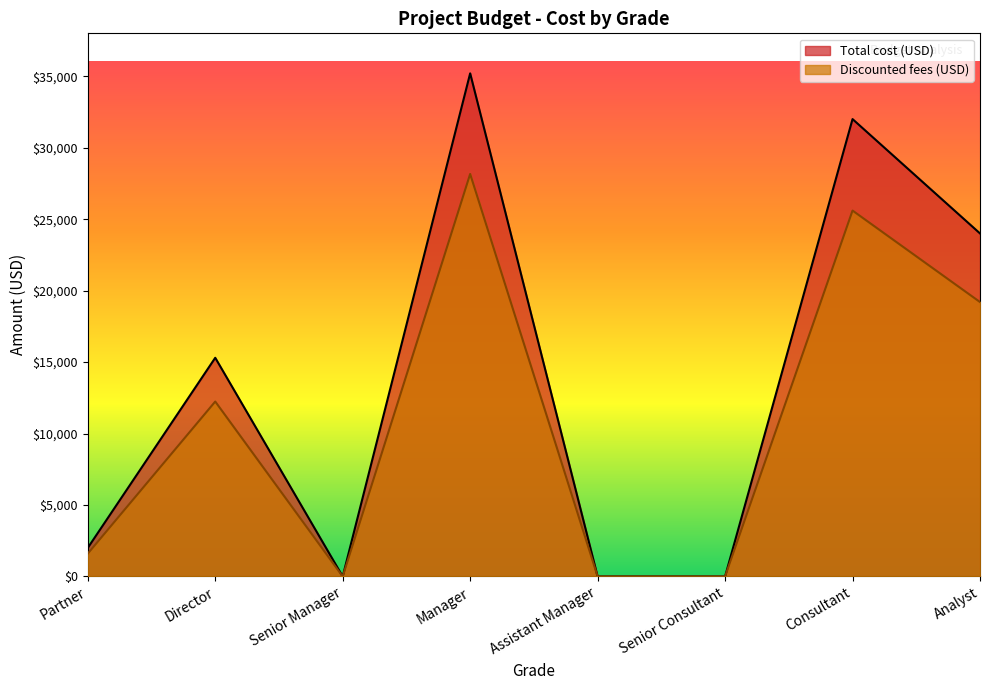

What position from the right is Partner?

8